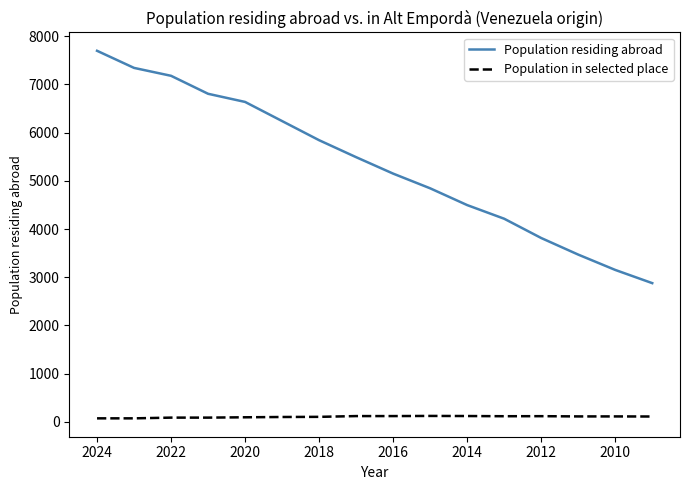

What is the greatest value displayed?

7698